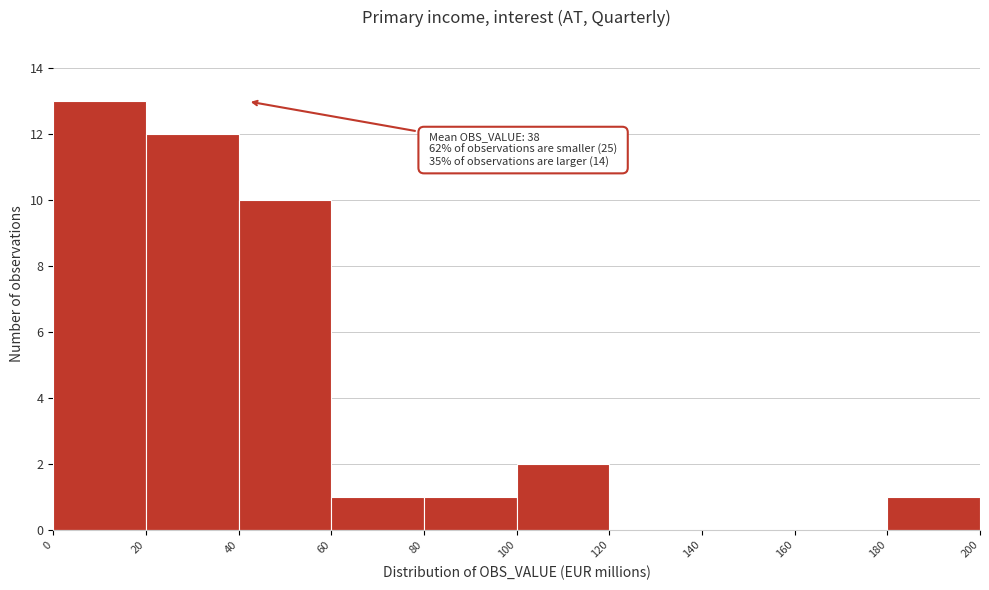

Over which range of the x-axis is the bar tallest?

0 to 20